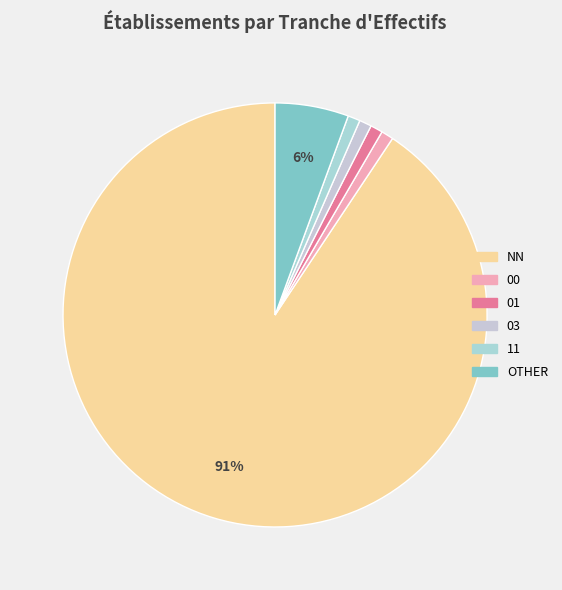

How many segments does this pie chart have?

6